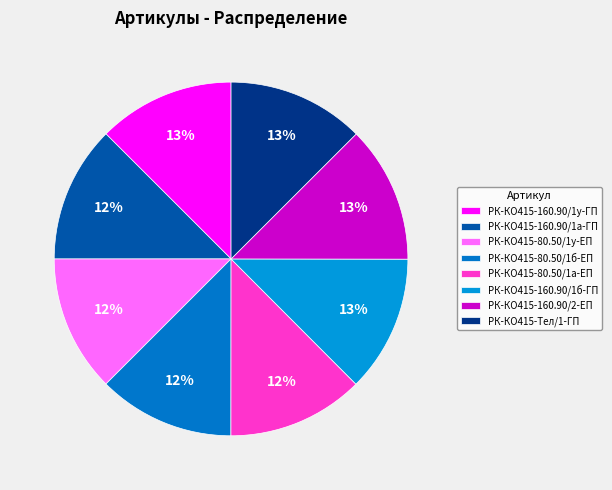

Is there any slice that represents more than half of the pie?

No